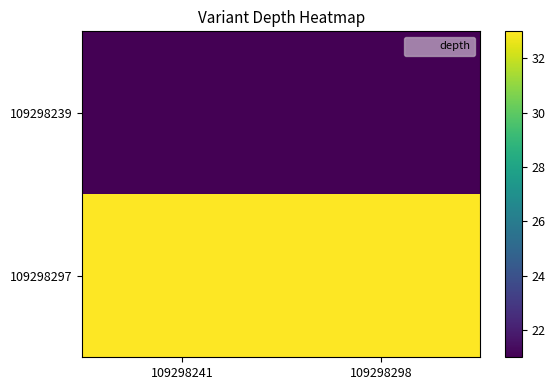

Which label corresponds to the smallest value in the chart?

109298241